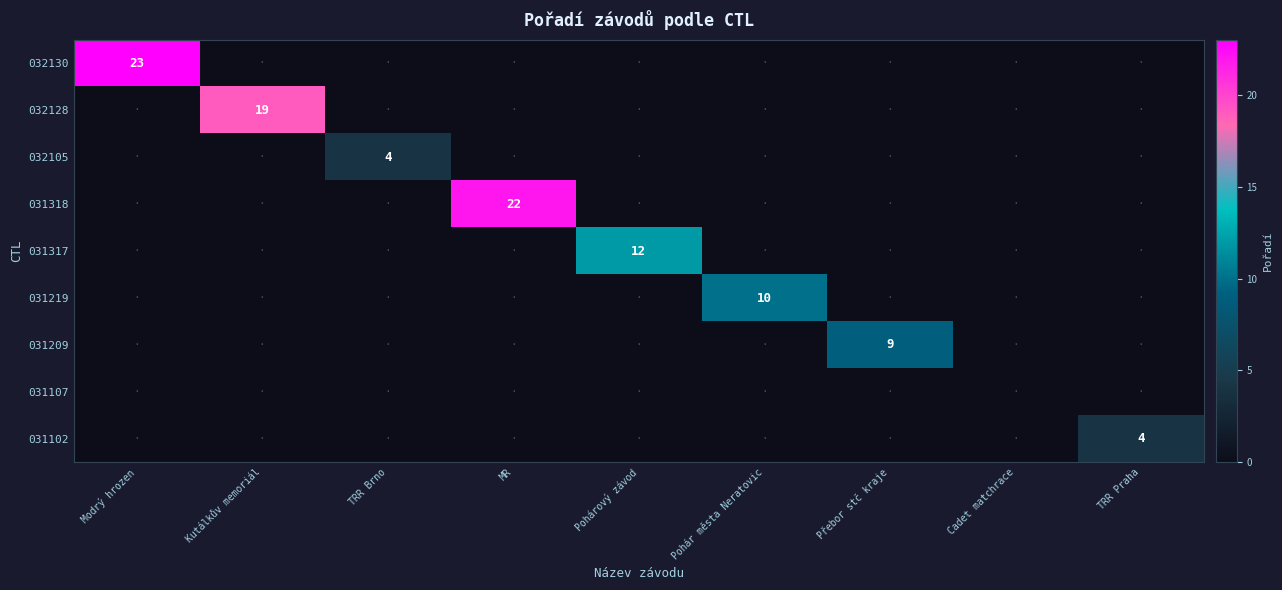

Rank the categories by 031219 value from highest to lowest.

Pohár města Neratovic, Modrý hrozen, Kutálkův memoriál, TRR Brno, MR, Pohárový závod, Přebor stč kraje, Cadet matchrace, TRR Praha